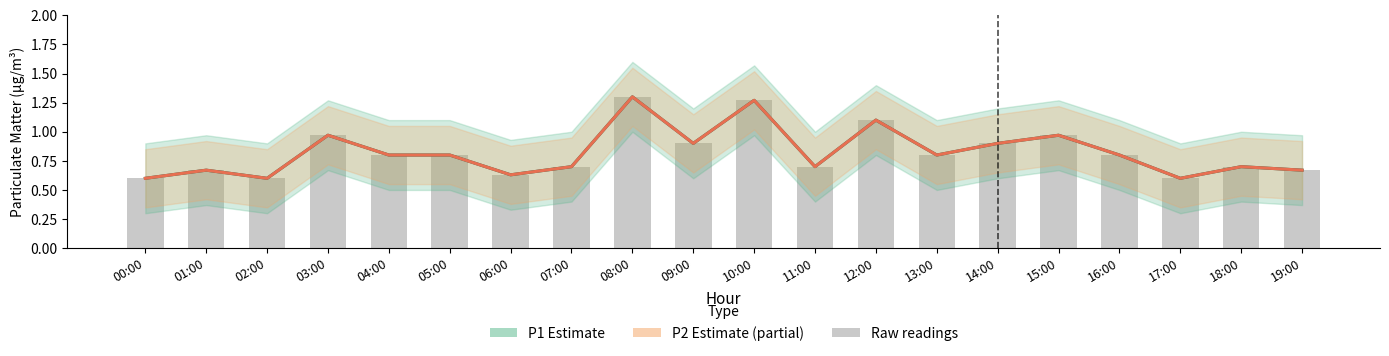

What is the difference between the second highest and minimum values in the P1 (Estimate) series?

0.7